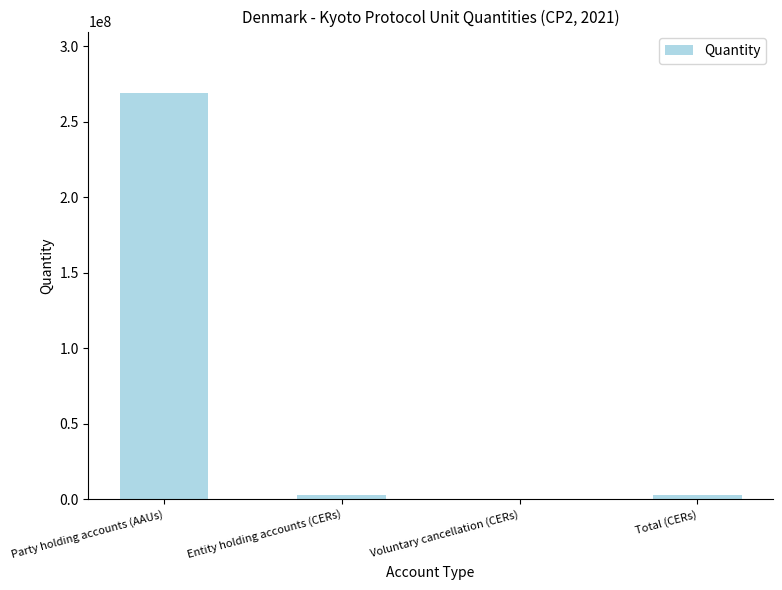

Which label corresponds to the largest value in the chart?

Party holding accounts (AAUs)